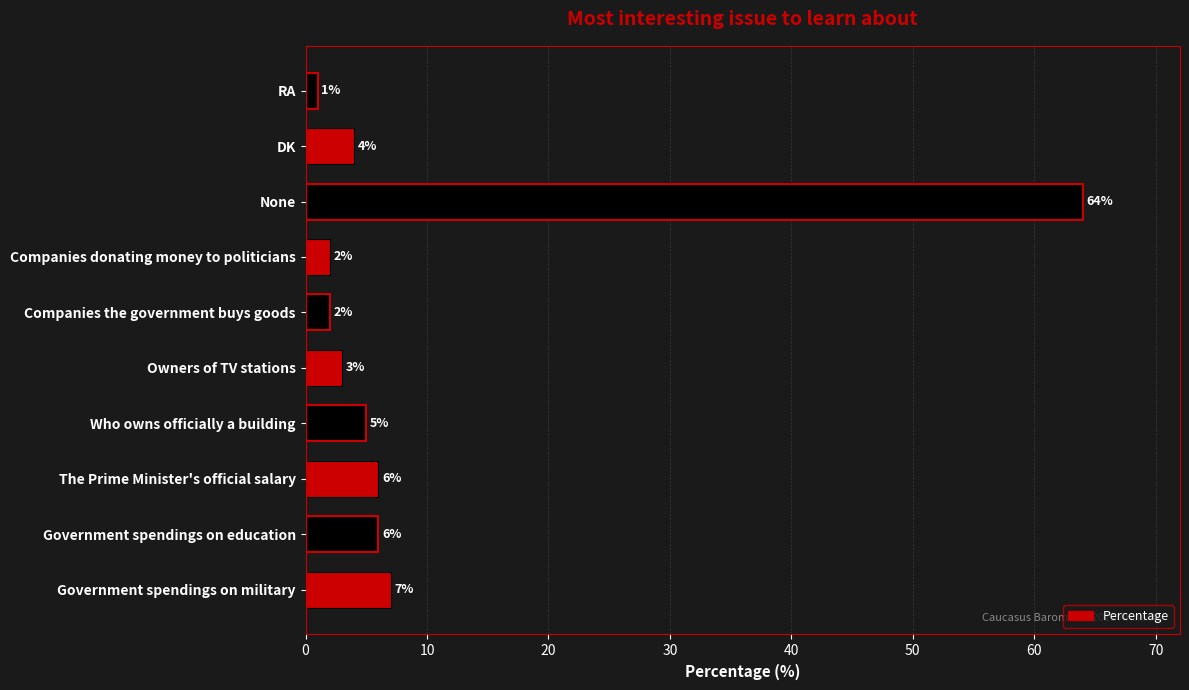

The value at RA is 1. True or false?

True